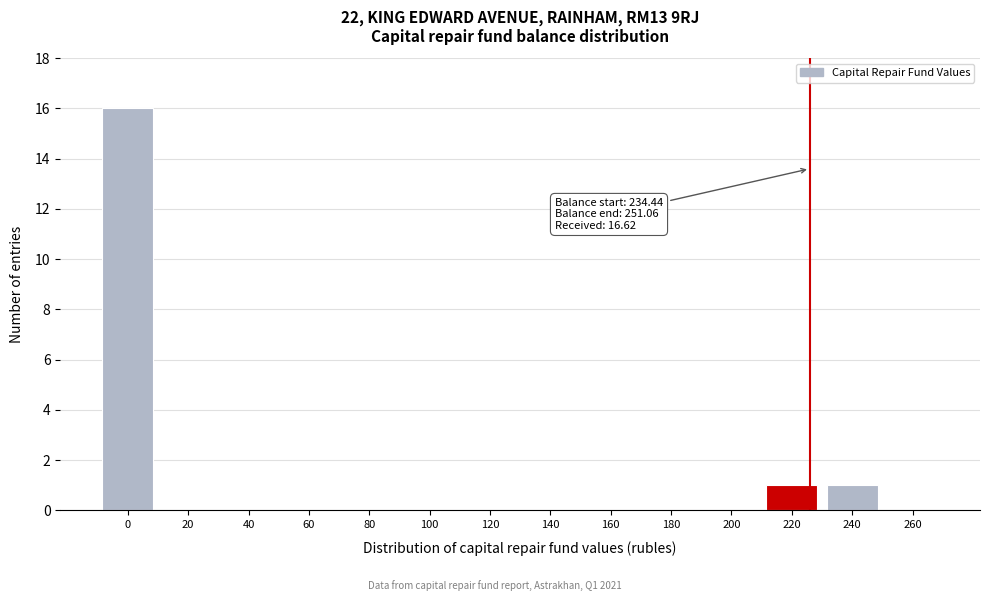

Reading left to right, list all the values displayed in this chart.

0=16	20=0	40=0	60=0	80=0	100=0	120=0	140=0	160=0	180=0	200=0	220=1	240=1	260=0